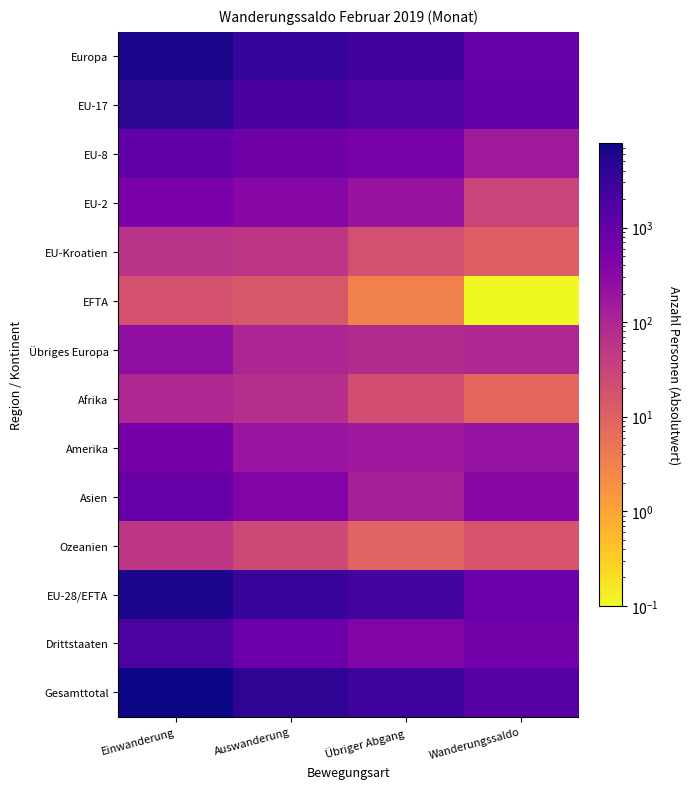

Which label corresponds to the smallest value in the chart?

Wanderungssaldo